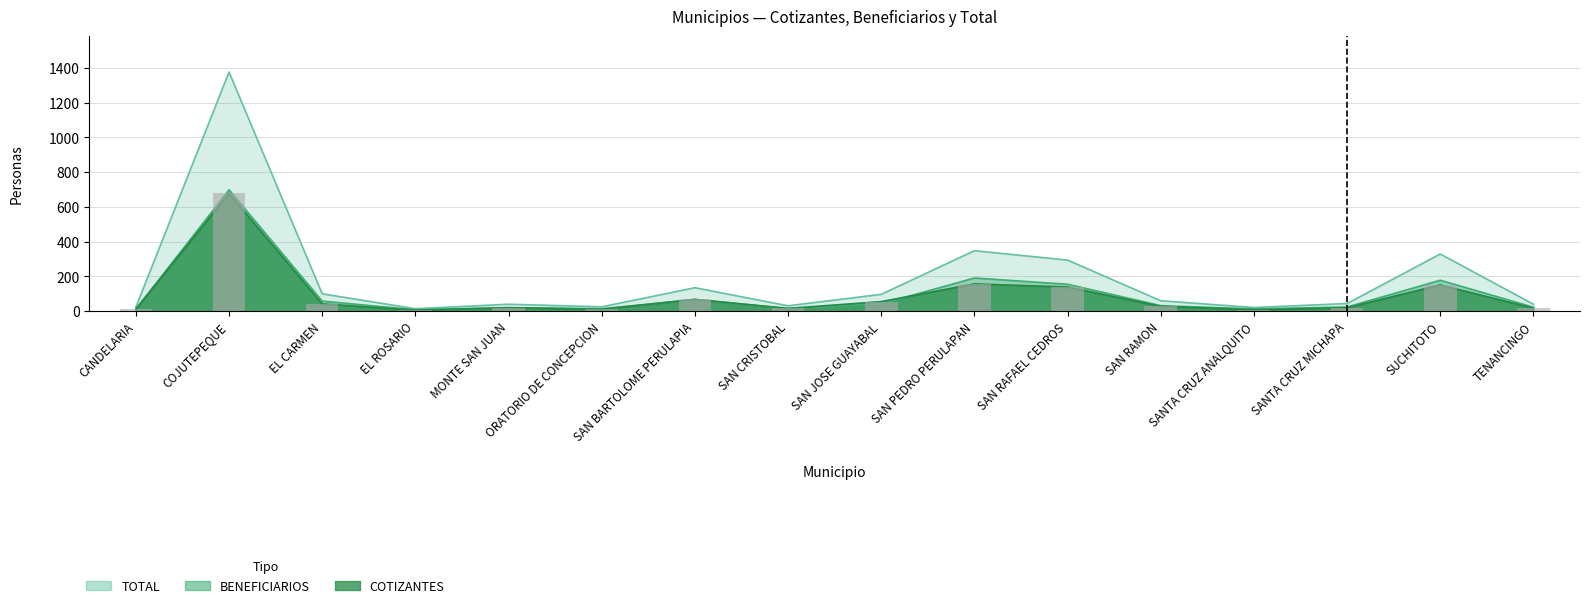

What is the average value of the TOTAL series?

186